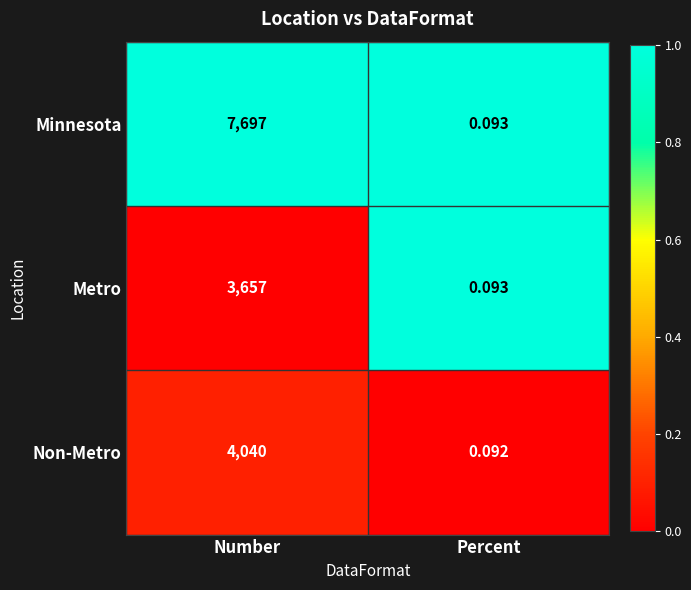

Which category has the highest value in the Non-Metro series?

Number